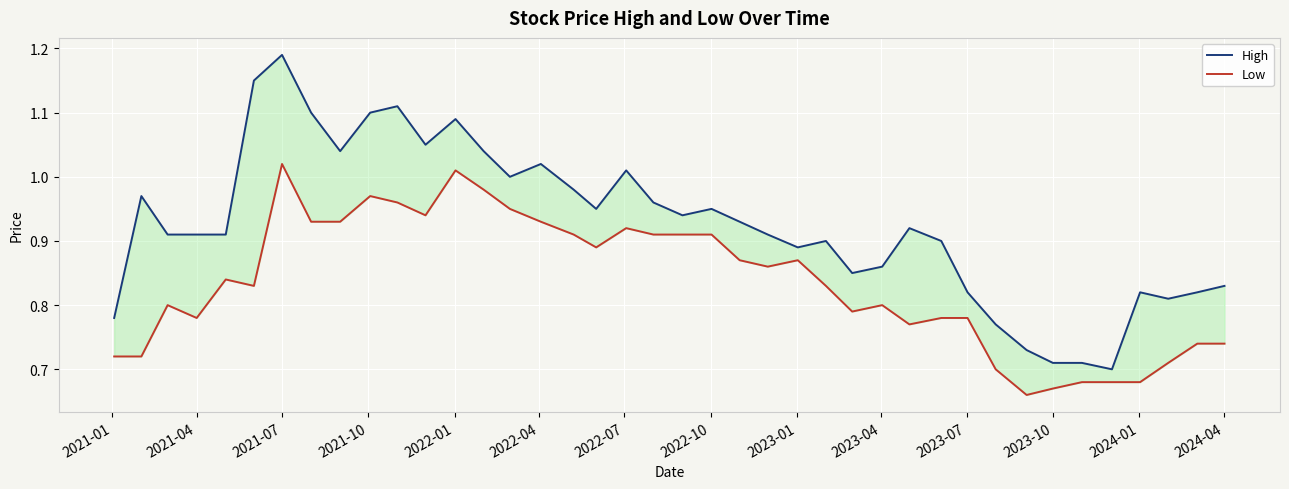

What is the value of the Low point at the 22nd from the left?

0.9